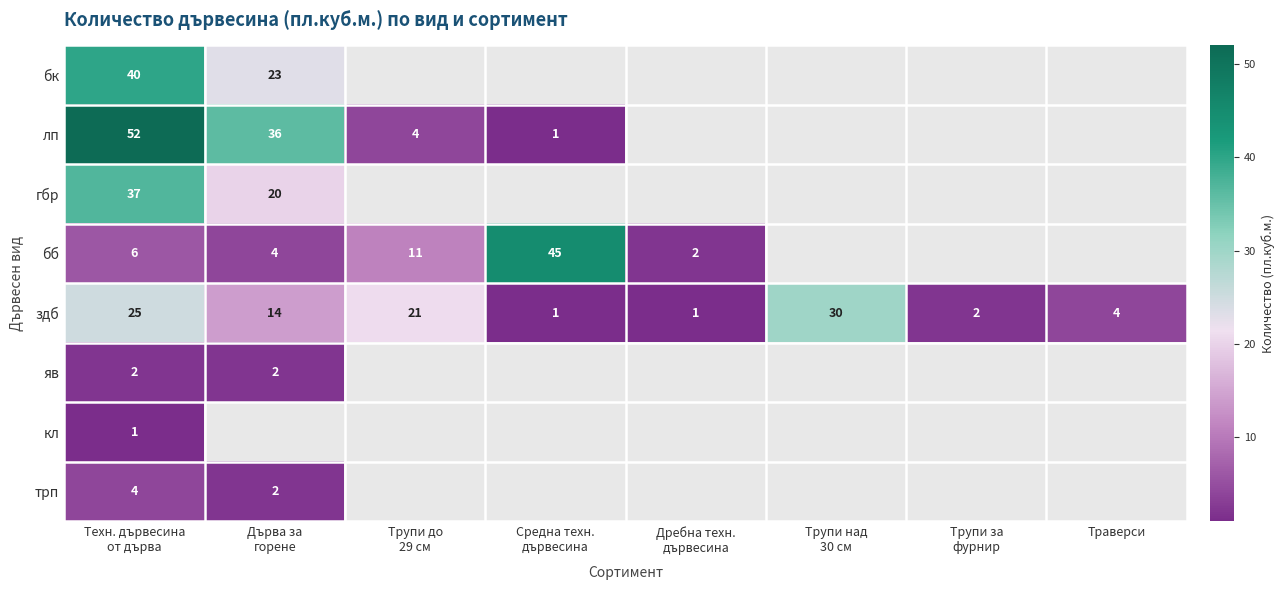

List the labels in order of трп value, smallest first.

Дърва за горене, Трупи до 29 см, Средна техн. дървесина, Дребна техн. дървесина, Трупи над 30 см, Трупи за фурнир, Траверси, Техн. дървесина от дърва